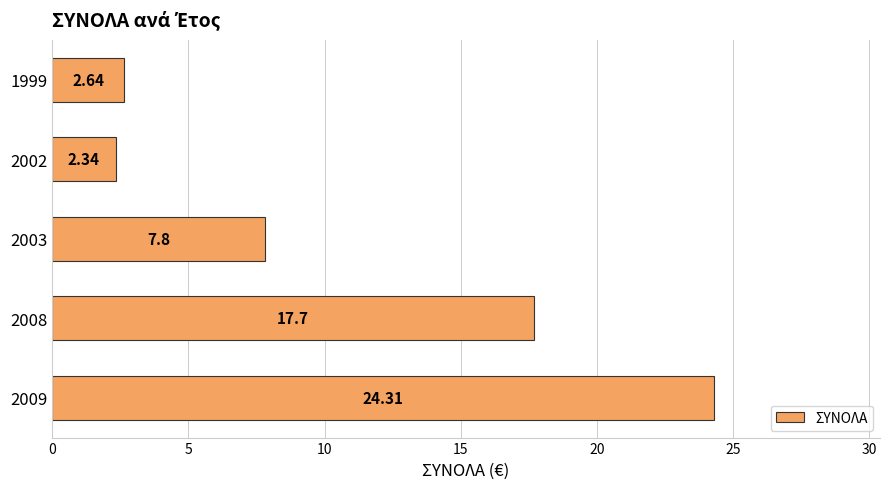

At which category does the chart reach its peak across all series?

2009